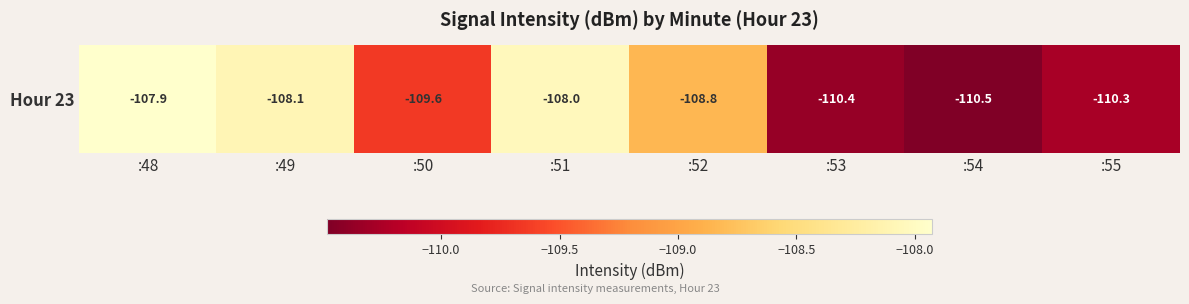

What is the change in value from :54 to :55?

+0.2